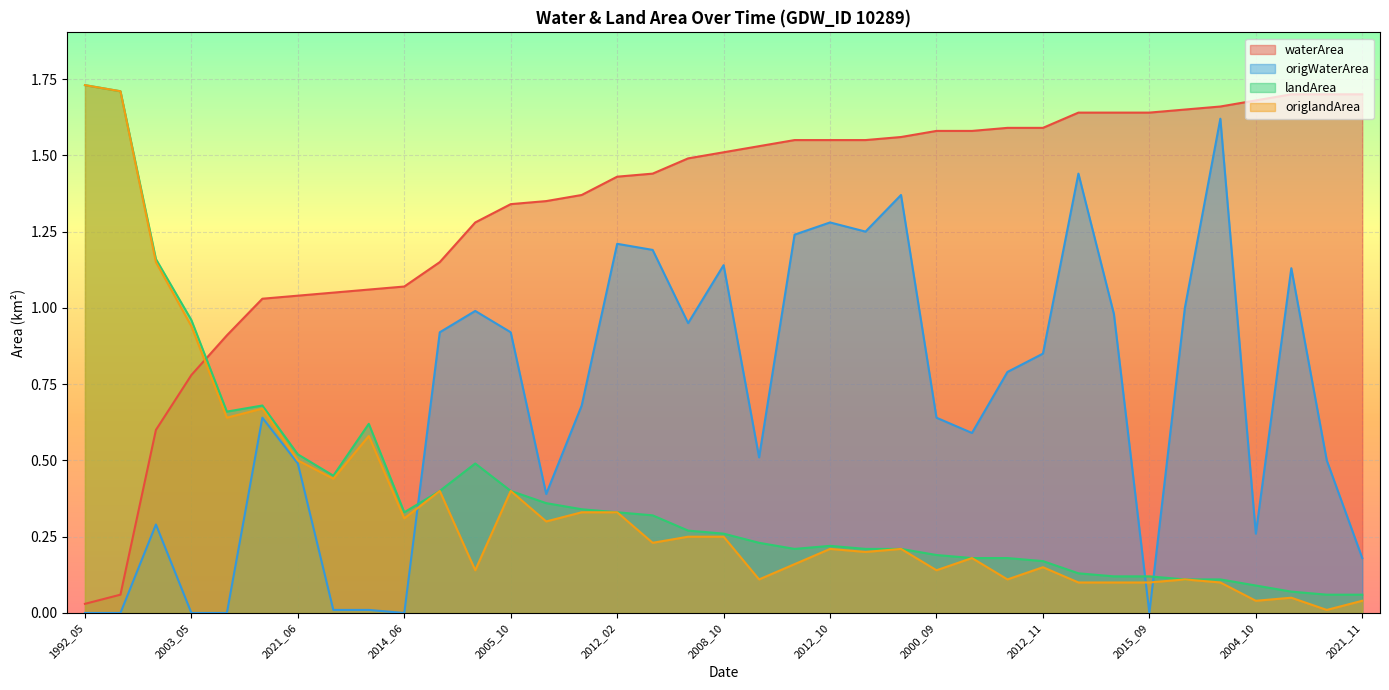

Which series has the largest range (max minus min)?

origlandArea